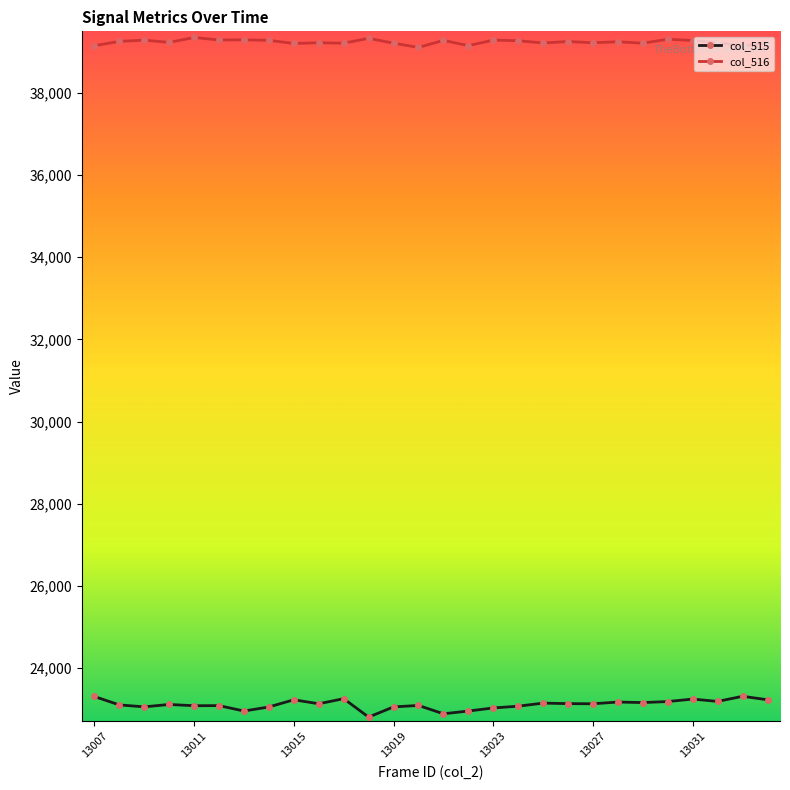

Is this an area chart (filled region under the line)?

No